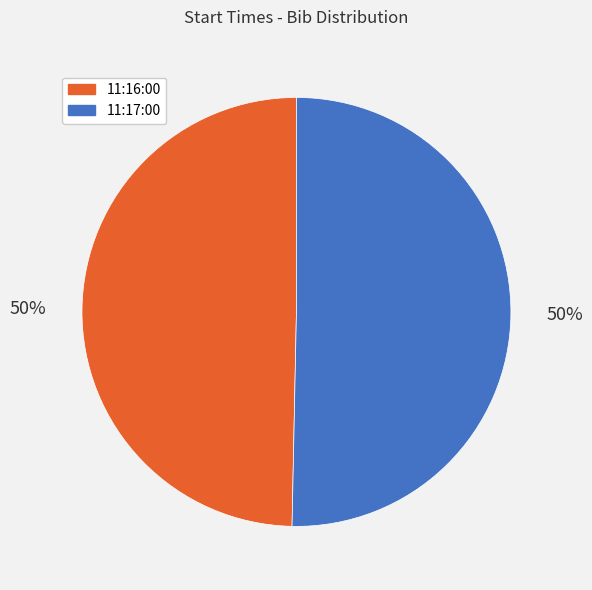

What is the ratio of the value at 11:16:00 to the value at 11:17:00?

1.0